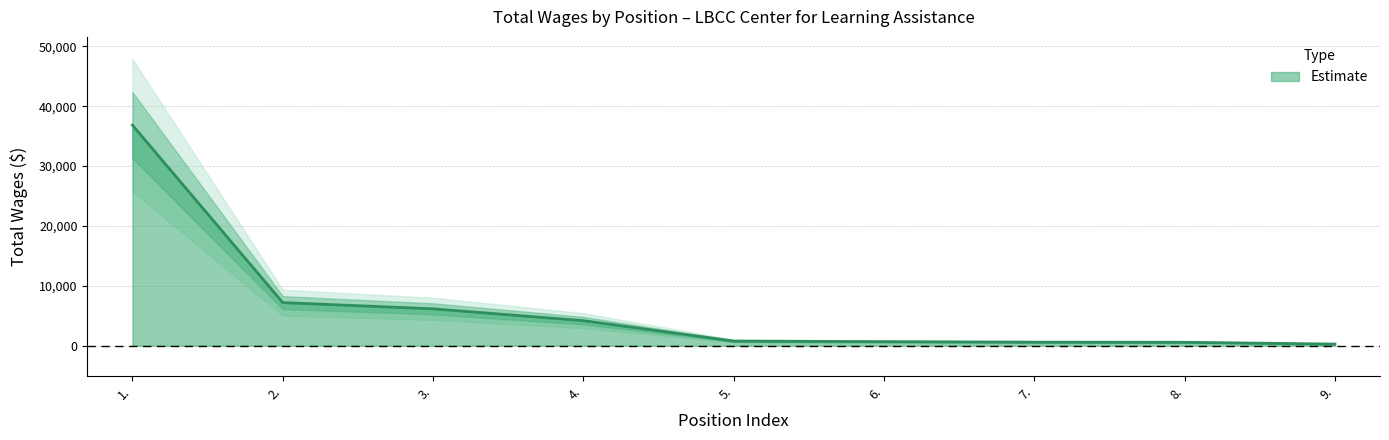

The value at 5. is 182. True or false?

False